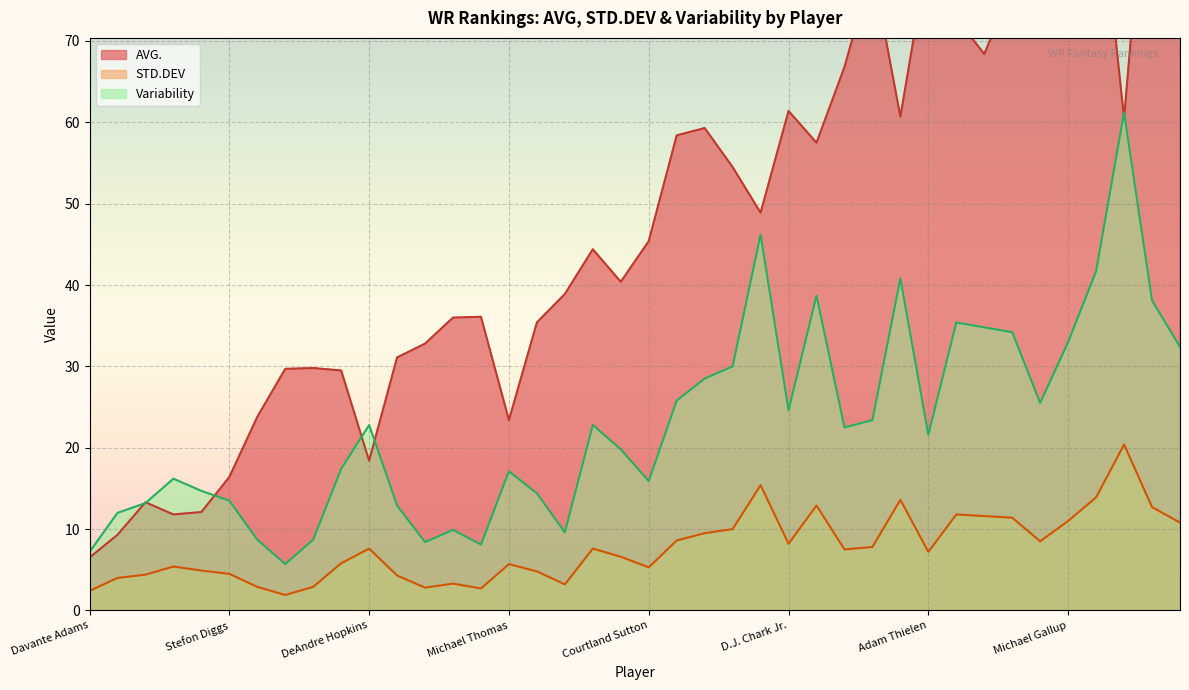

Between Courtland Sutton and Deebo Samuel, which series saw the biggest shift?

AVG.